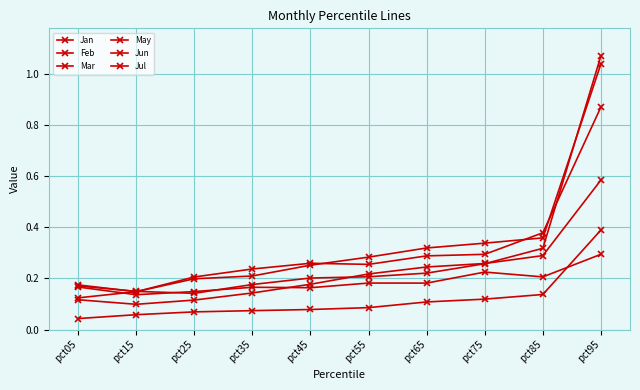

Which series changed the most between pct85 and pct95?

Mar